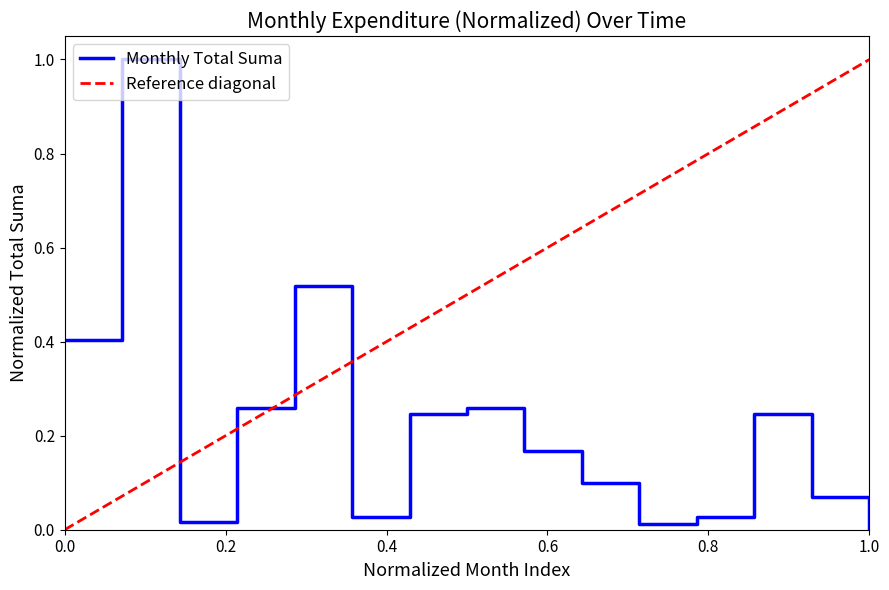

What is the maximum value for Monthly Total Suma?

1.0